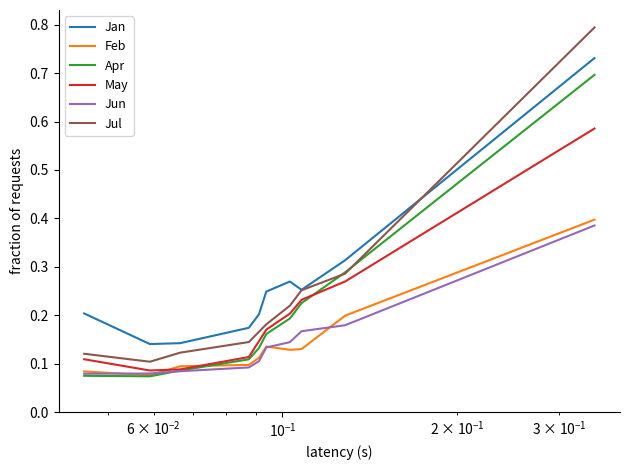

How many categories are shown in the chart?

10